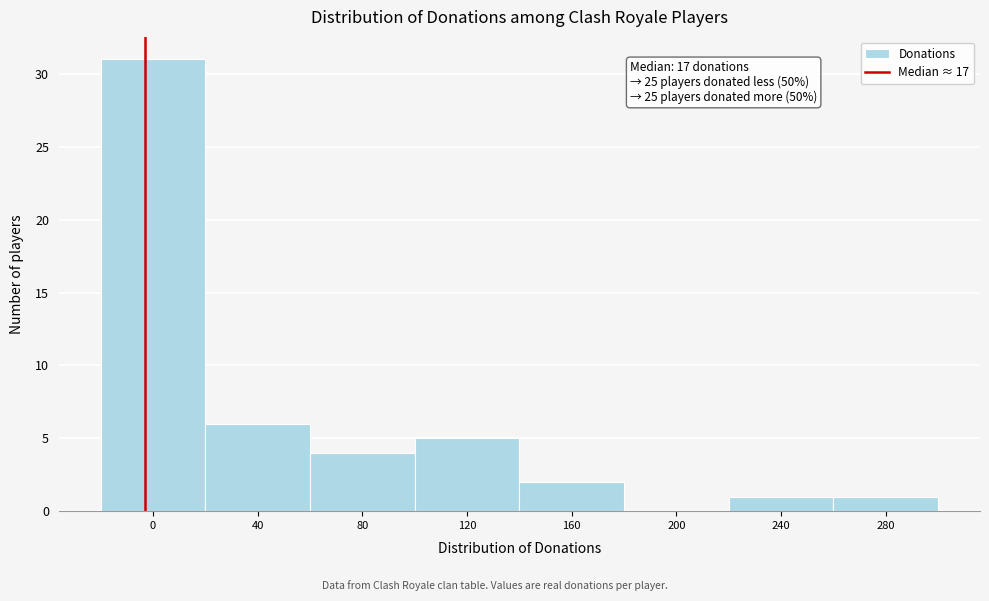

Reading left to right, extract all data points from this chart.

0=31	40=6	80=4	120=5	160=2	200=0	240=1	280=1